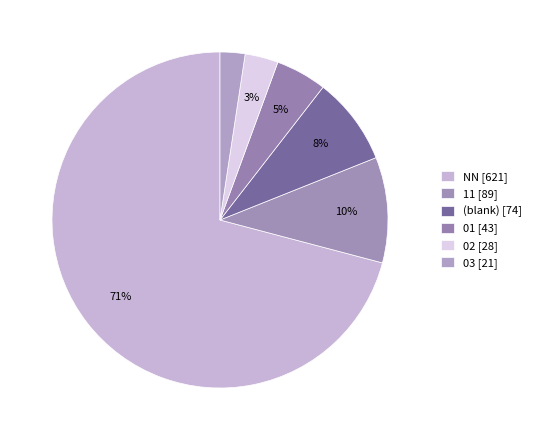

What is the smallest slice in the pie chart?

03